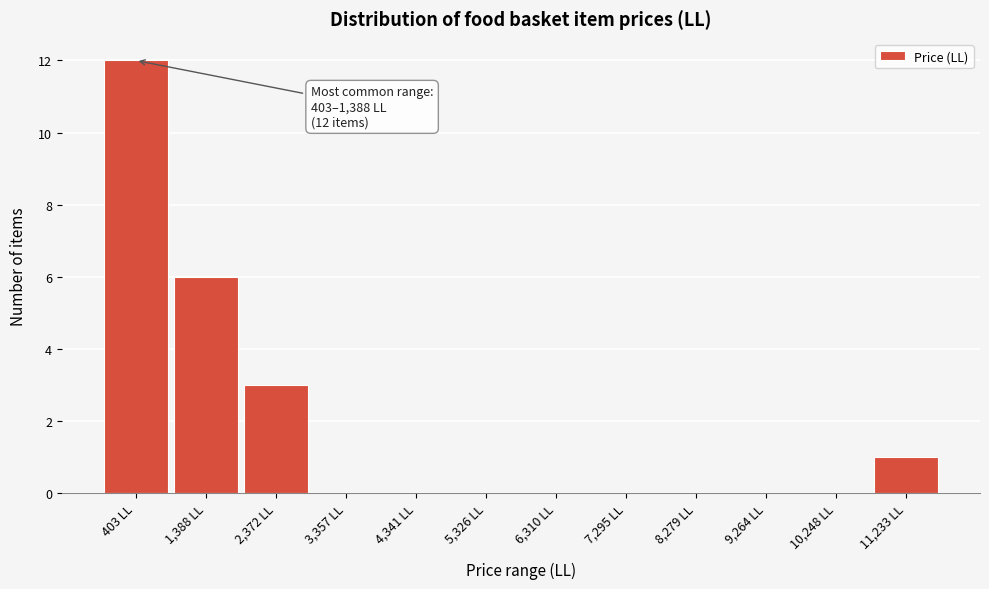

Reading left to right, what are all the values shown in this chart?

403 LL=12	1,388 LL=6	2,372 LL=3	3,357 LL=0	4,341 LL=0	5,326 LL=0	6,310 LL=0	7,295 LL=0	8,279 LL=0	9,264 LL=0	10,248 LL=0	11,233 LL=1